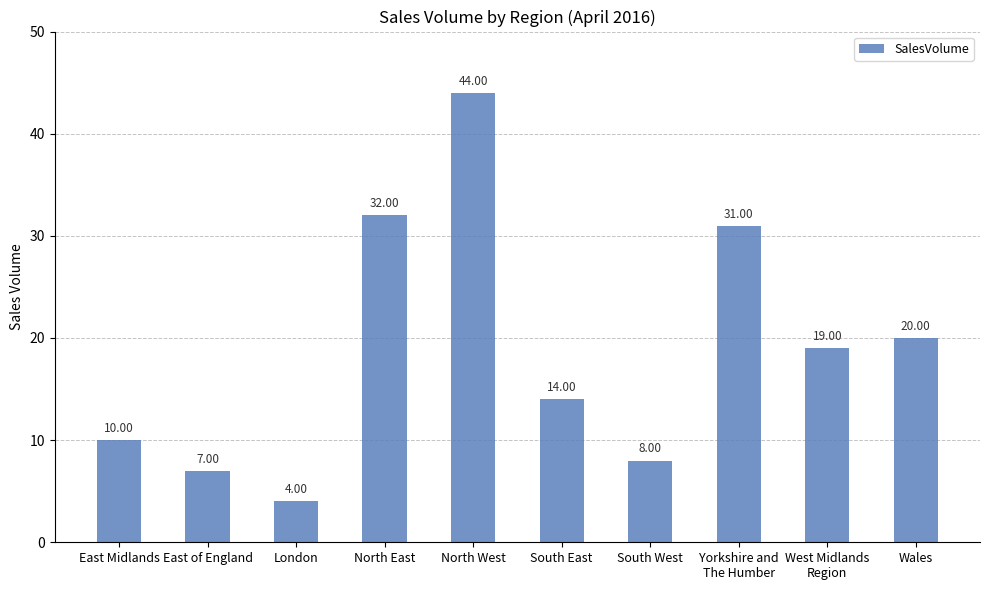

Count the number of categories in the chart.

10